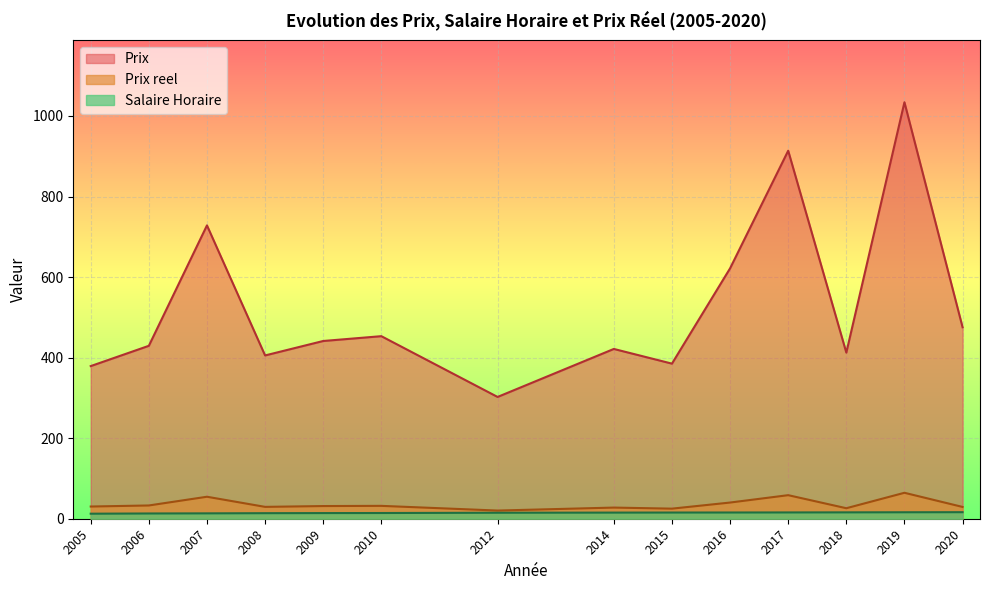

The value of Prix reel at 2019 is 64.4. True or false?

True